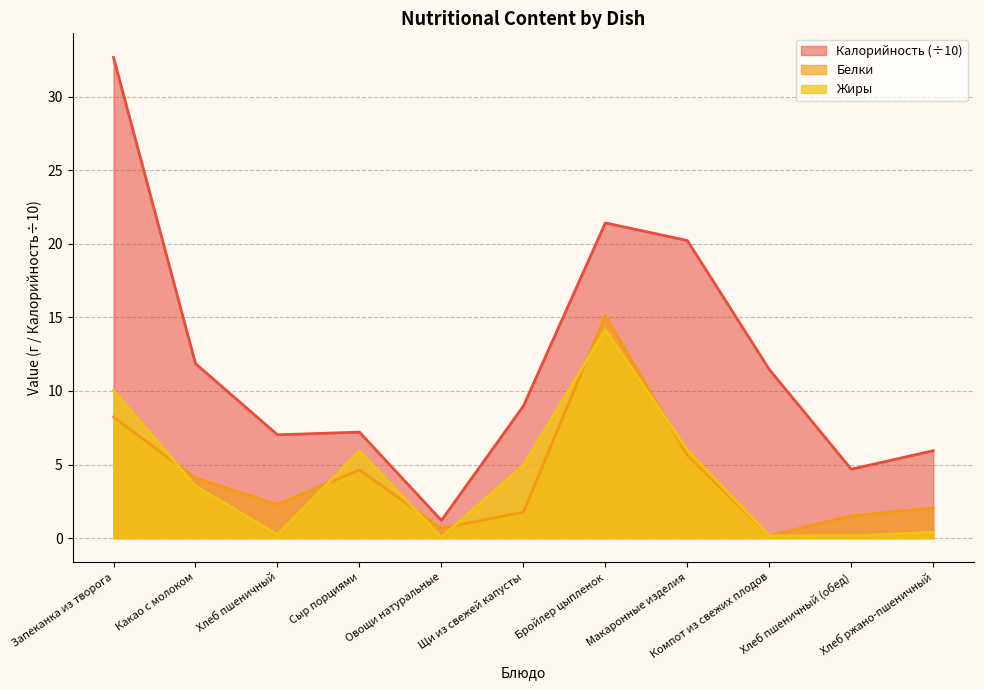

Which series changed the most between Овощи натуральные and Хлеб пшеничный (обед)?

Калорийность (÷10)